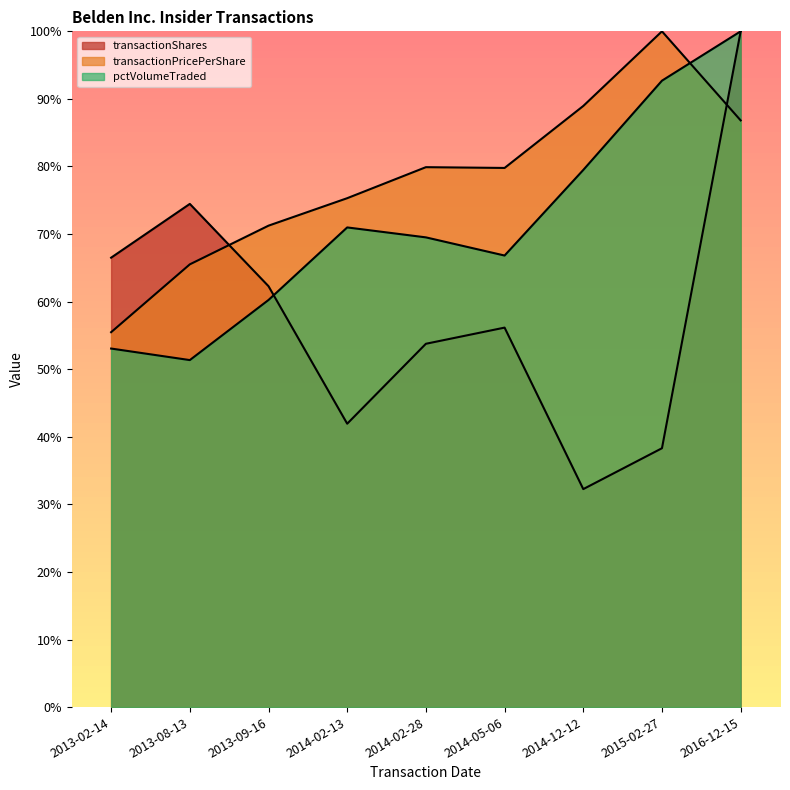

Which label corresponds to the largest value in the chart?

2016-12-15